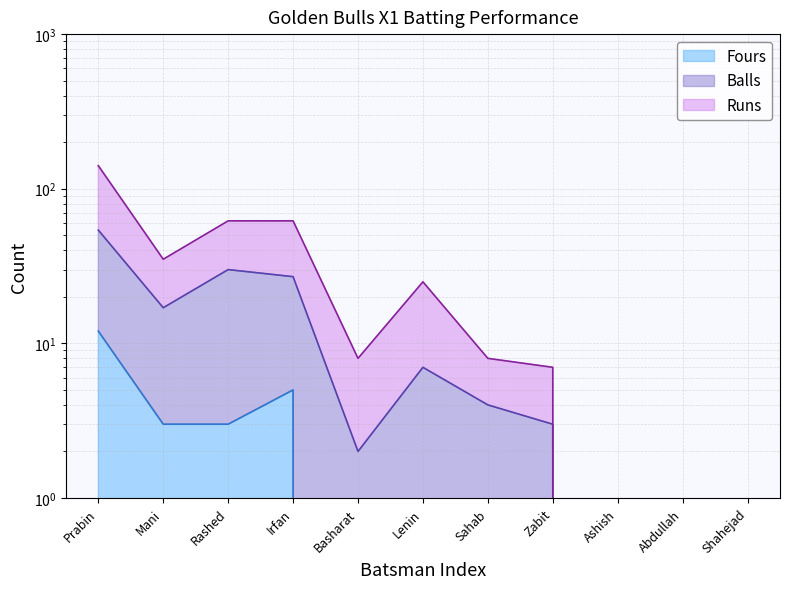

Reading left to right, what are all the values shown in this chart?

Runs: 141	35	62	62	8	25	8	7	0	0	0
Balls: 54	17	30	27	2	7	4	3	0	0	0
Fours: 12	3	3	5	0	0	0	1	0	0	0